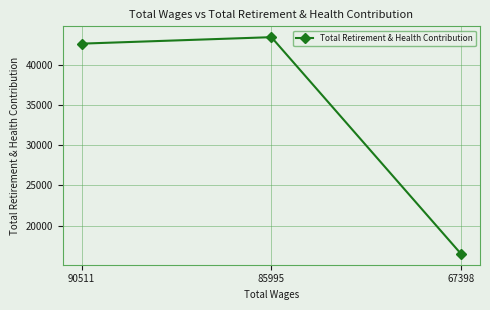

What is the smallest value displayed?

16468